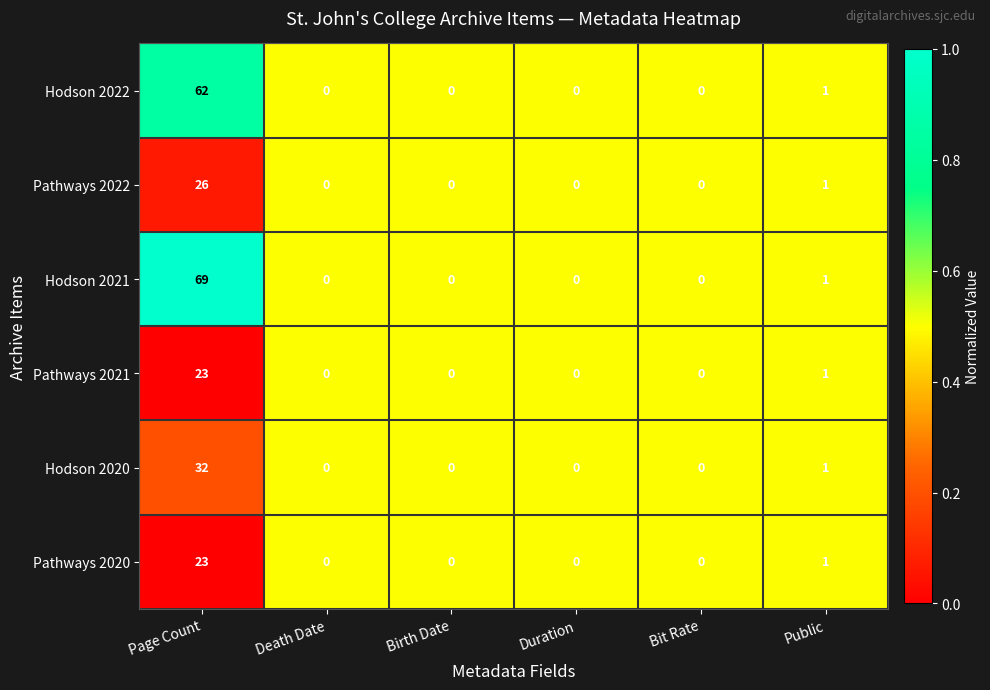

The Pathways 2020 series shows 15 at Page Count. True or false?

False